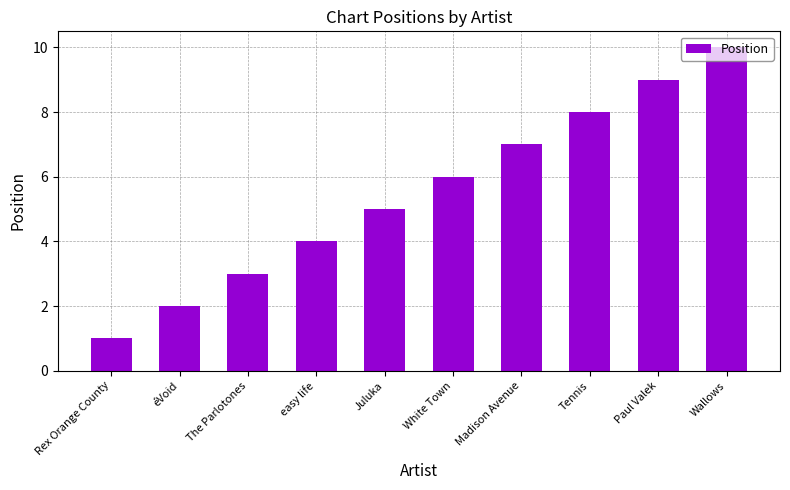

The value at The Parlotones is 1. True or false?

False